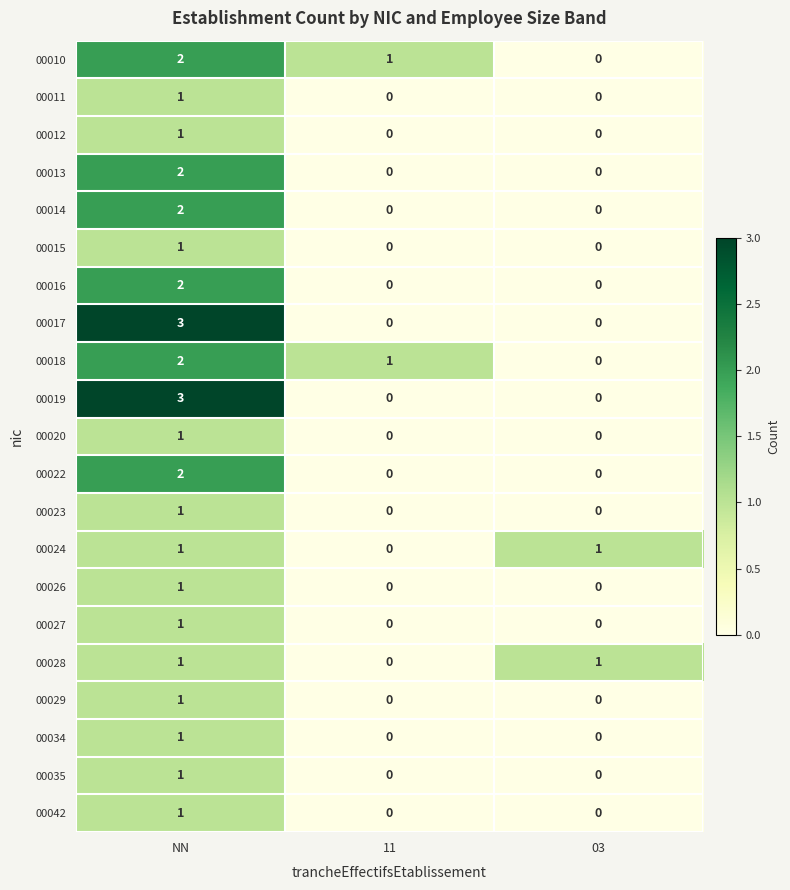

What is the maximum value shown in the chart?

3